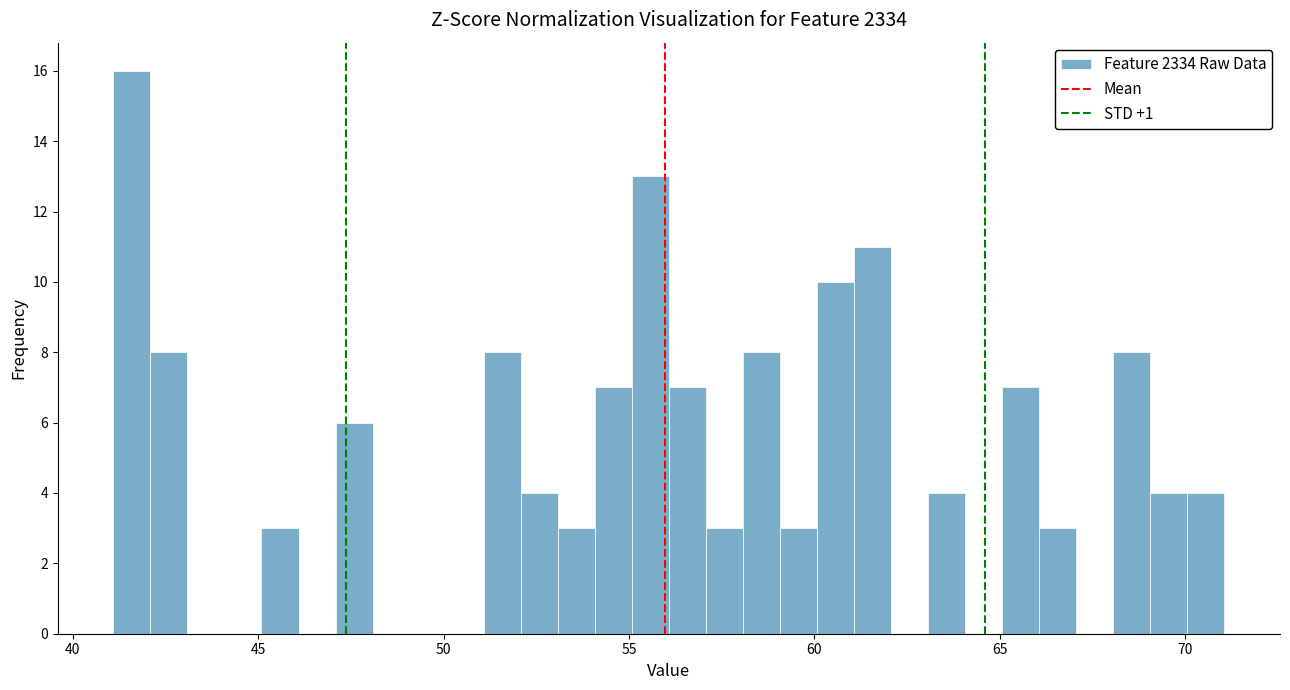

Around what value on the x-axis is the tallest bar? Give the approximate position of its centre, as read against the axis.

41.5